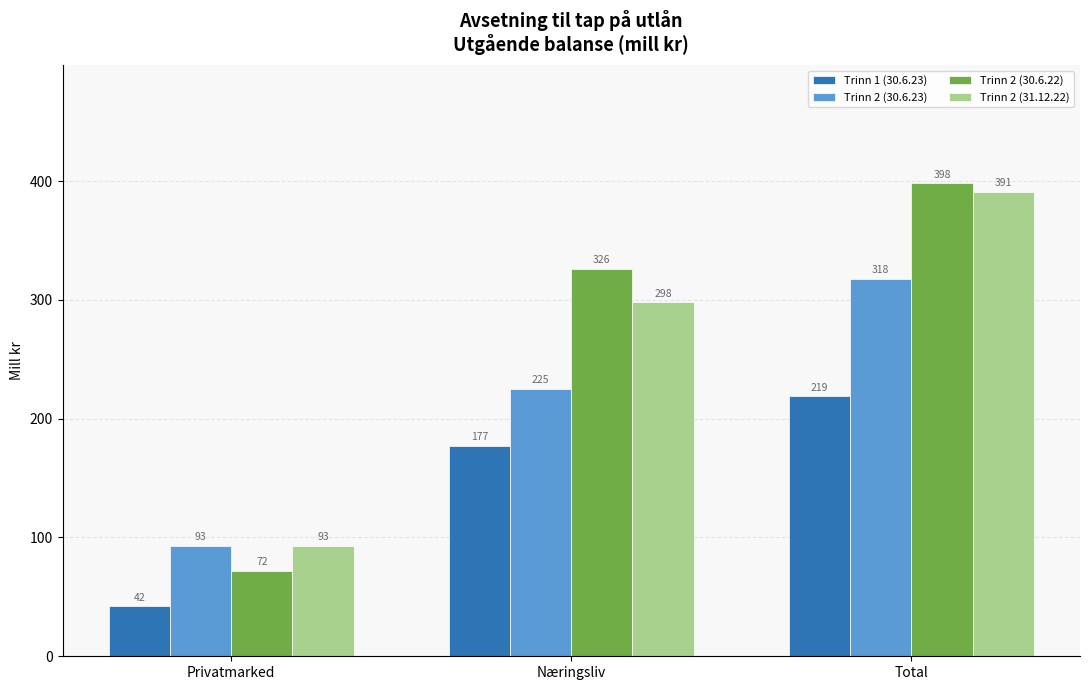

What is the difference between the maximum and minimum values in the Trinn 2 (30.6.22) series?

326